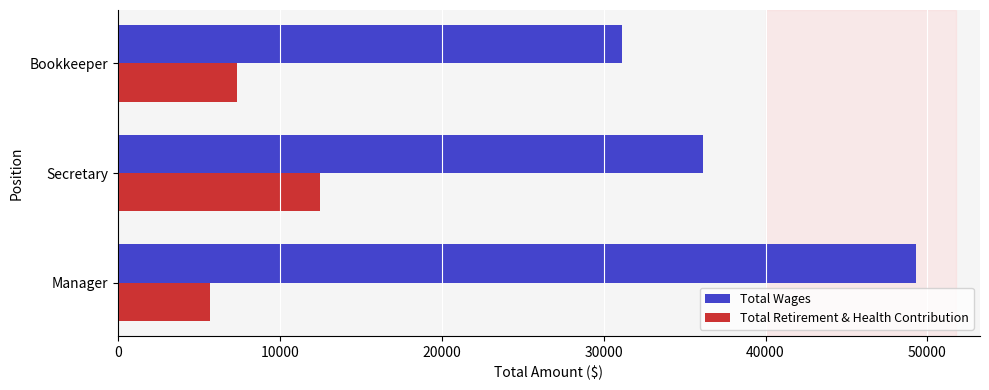

At which label is Total Wages closest to 40207?

Secretary